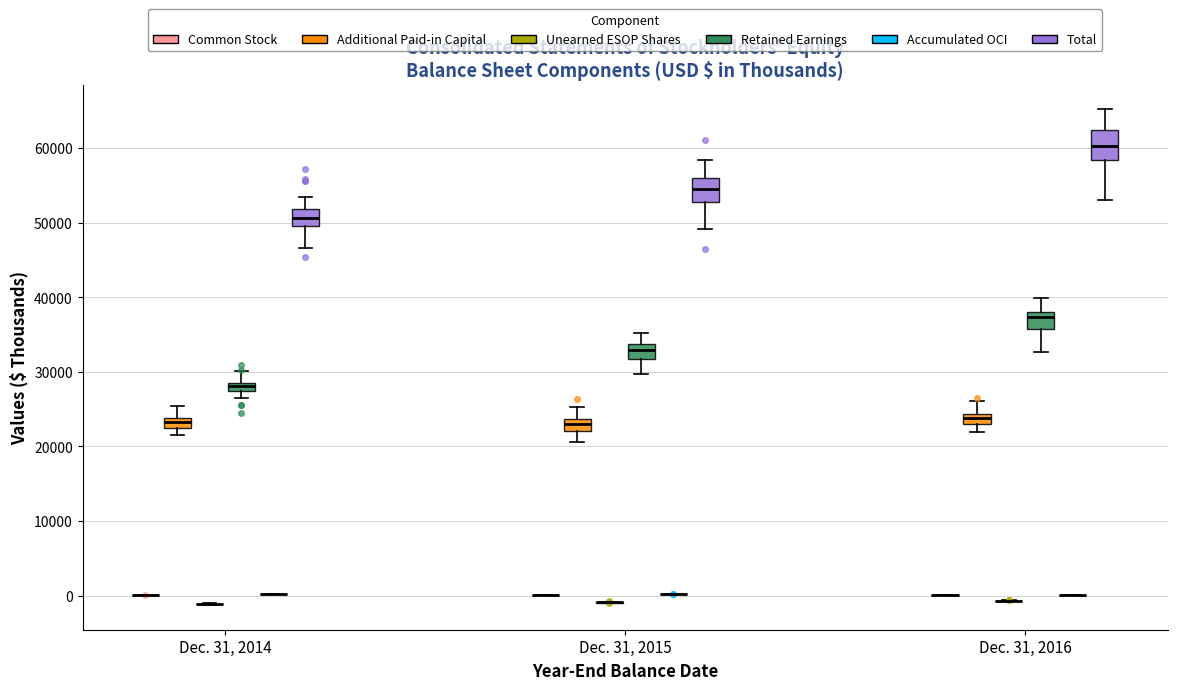

Where does the lower whisker of the box for Dec. 31, 2014 (Total) end on the y-axis? The values are not printed on the chart, so give them approximately, as read against the axis.

47000